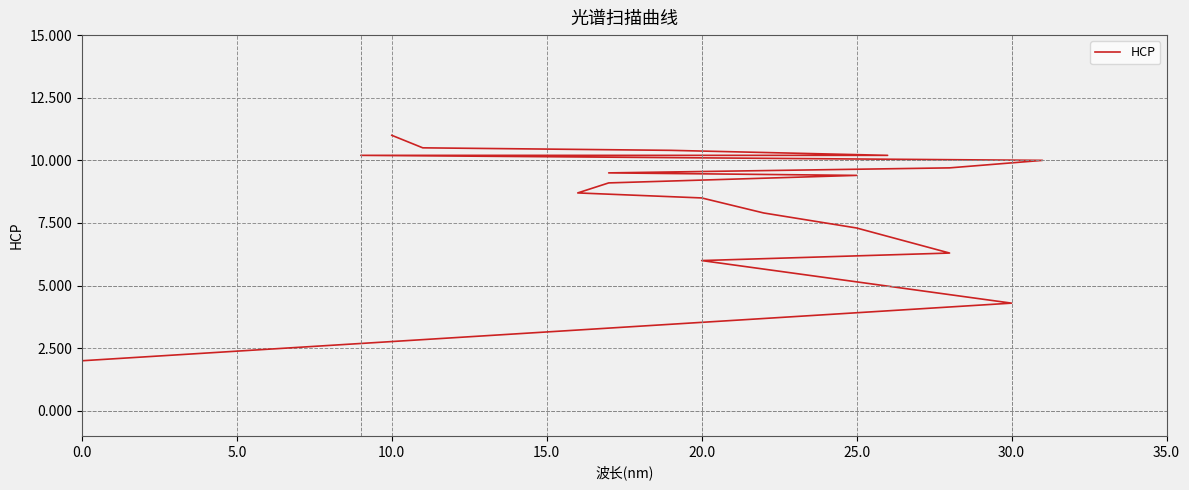

How many data points are above 9?

10